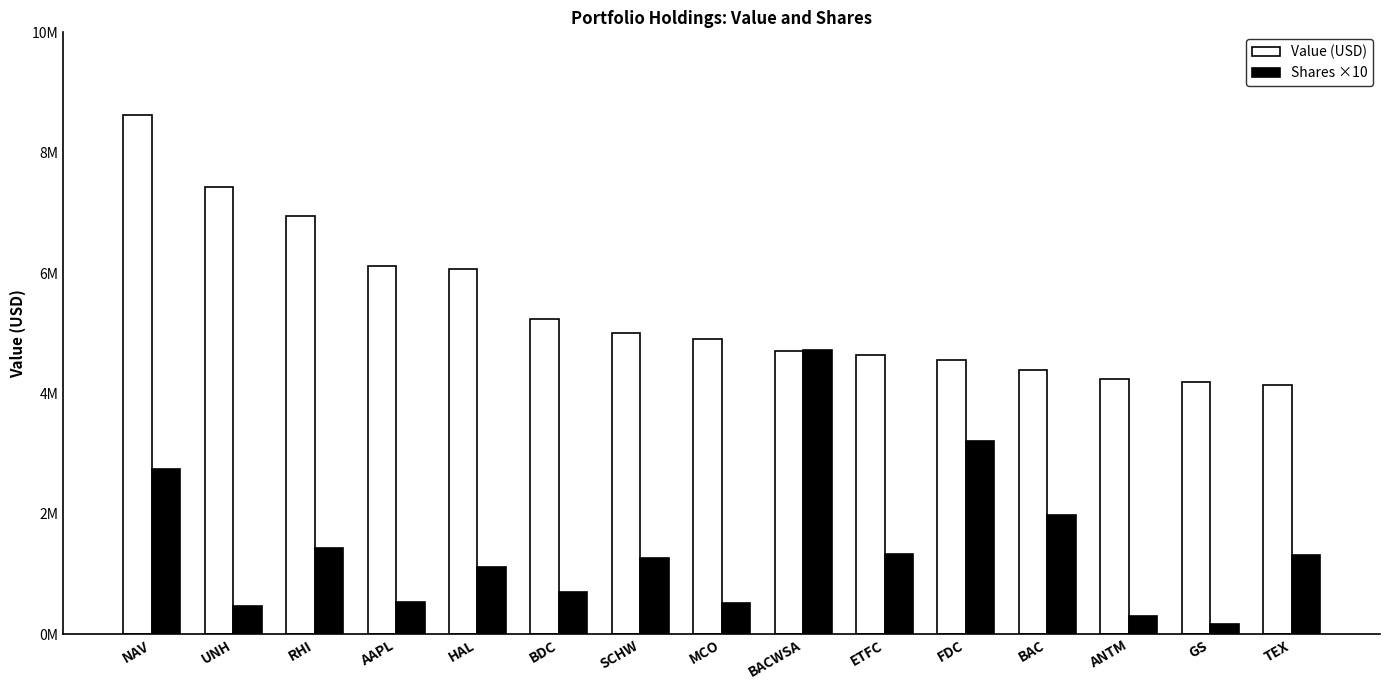

What value does the Value (USD) series have at ANTM, to the nearest 50?

4241000